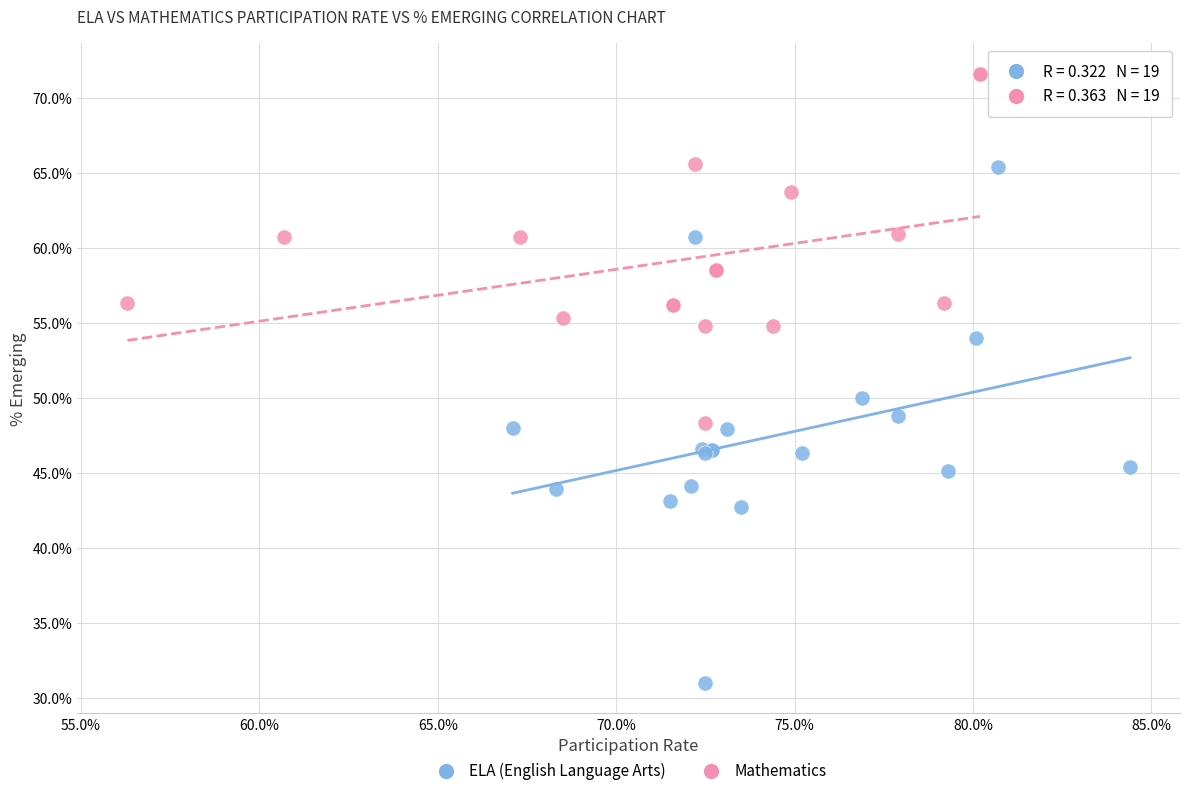

What are all the series names shown in the legend?

ELA (English Language Arts), Mathematics